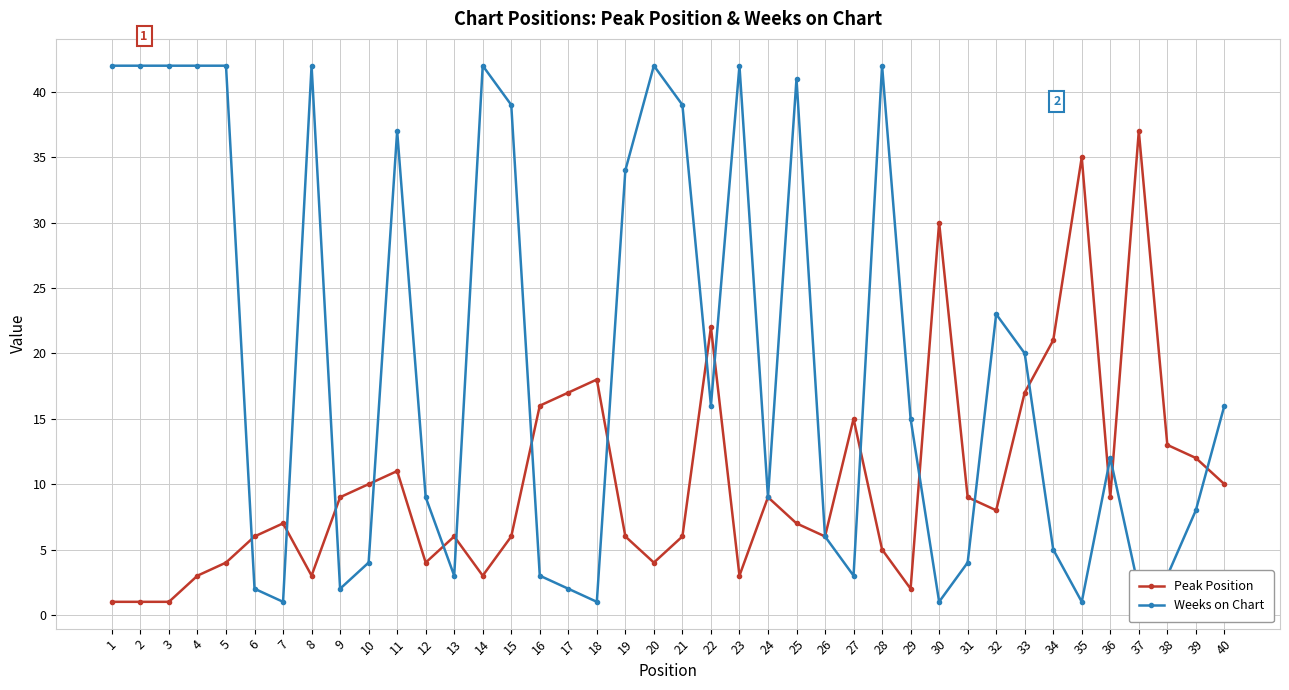

What is the total value across all series at 4?

45